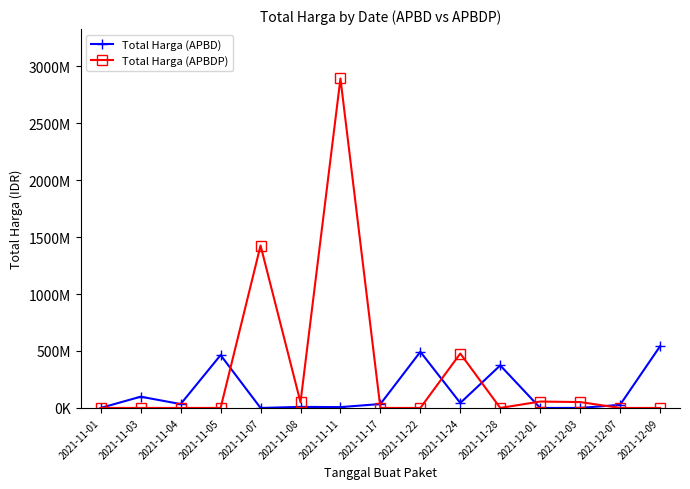

Which label corresponds to the largest value in the chart?

2021-11-11